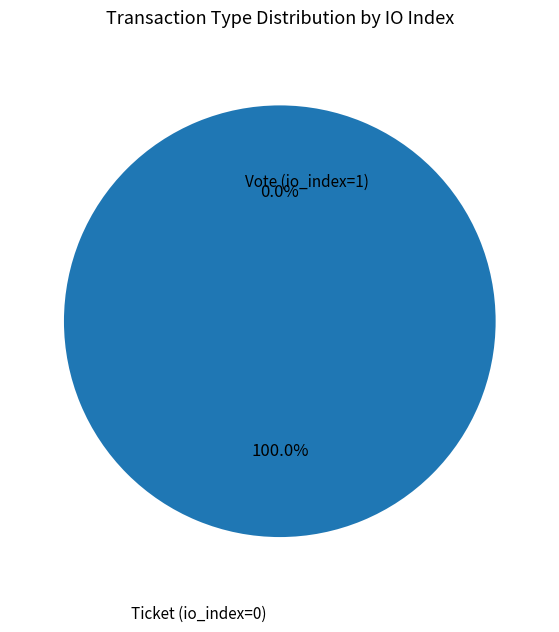

To the nearest percent, what is the difference between the largest and smallest slice percentages?

100%